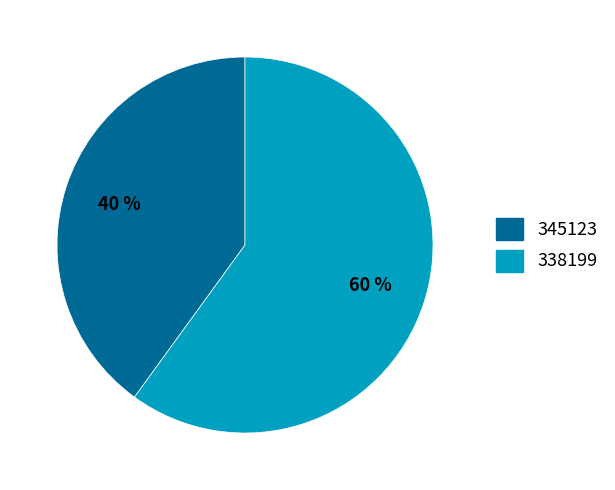

What is the smallest slice in the pie chart?

345123